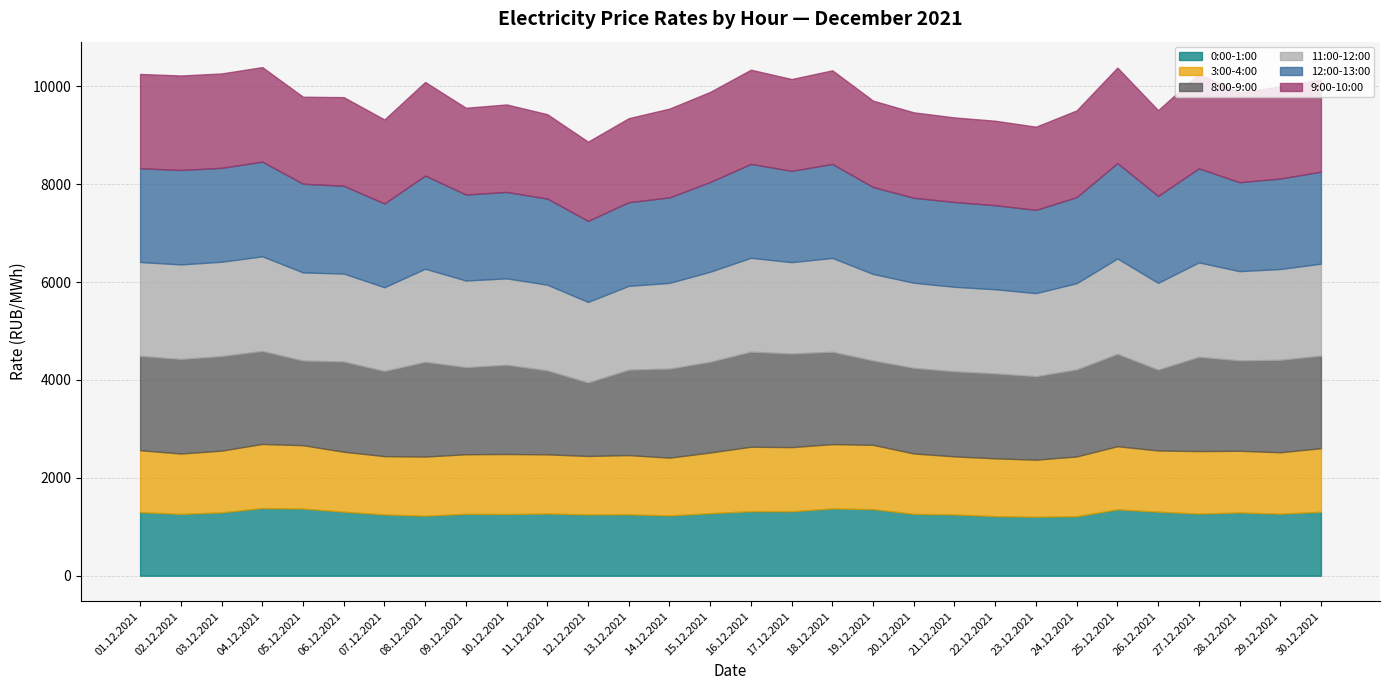

What is the sum of the 11:00-12:00 values at 07.12.2021 and 08.12.2021?

3612.6